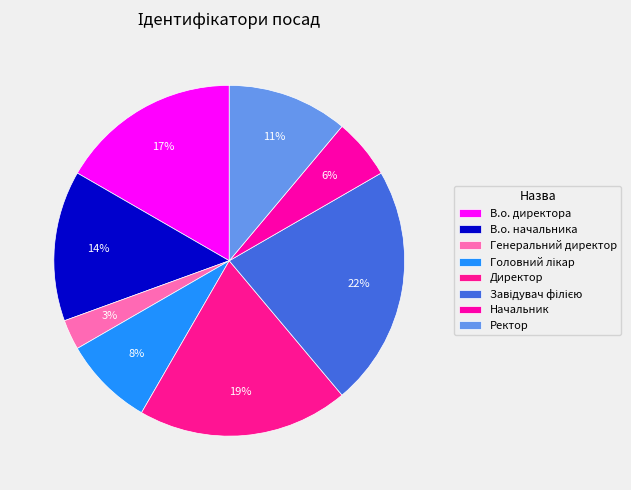

Rank the categories by value from highest to lowest.

Завідувач філією, Директор, В.о. директора, В.о. начальника, Ректор, Головний лікар, Начальник, Генеральний директор